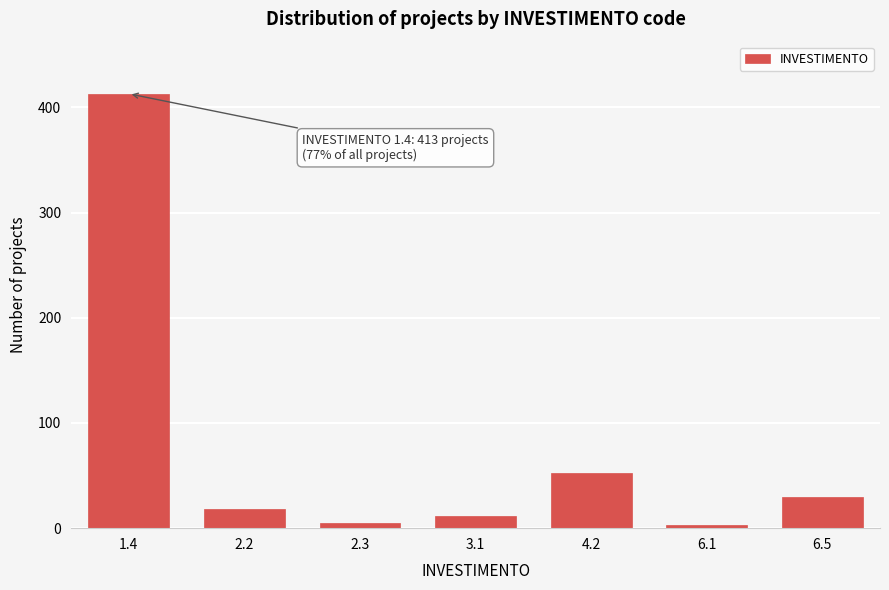

Reading left to right, extract all data points from this chart.

1.4=413	2.2=18	2.3=5	3.1=12	4.2=52	6.1=3	6.5=30